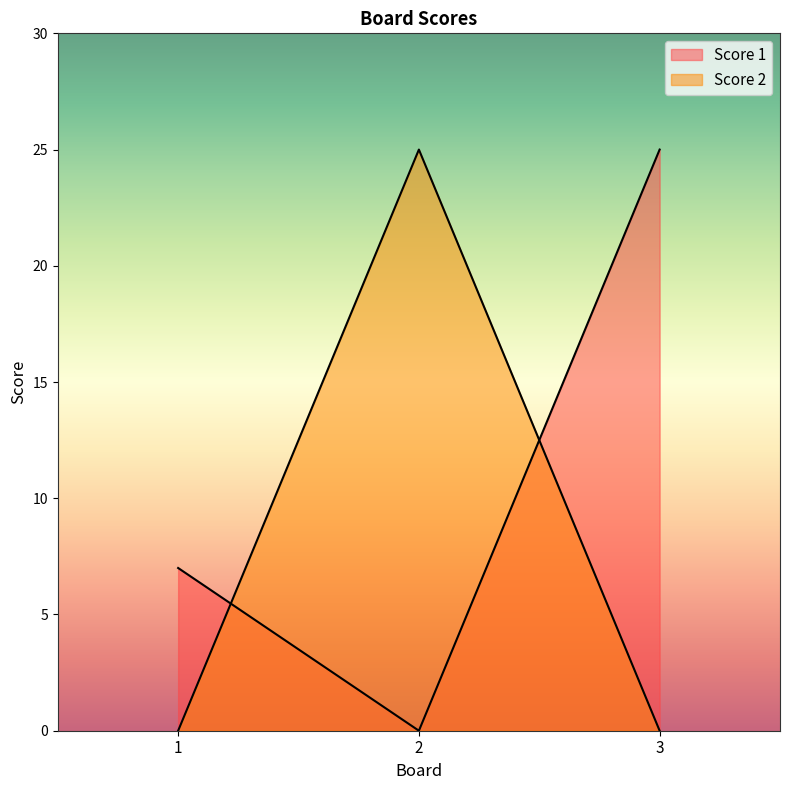

What is the average value of the Score 1 series?

11